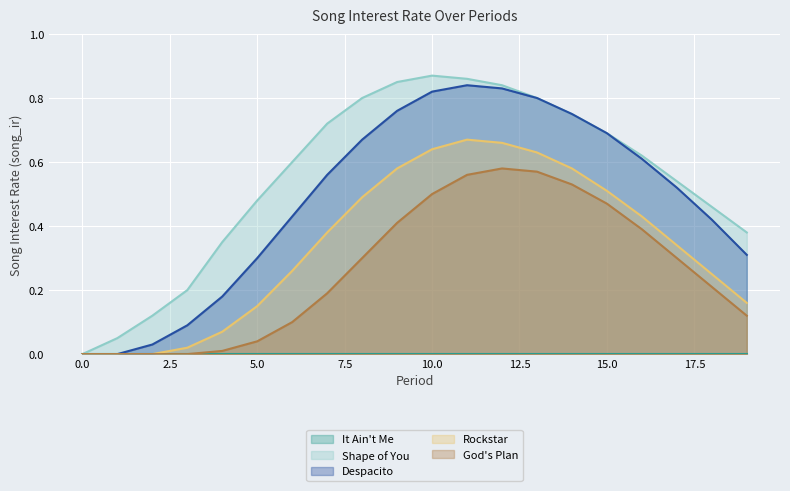

At how many categories does at least one series exceed 0?

19